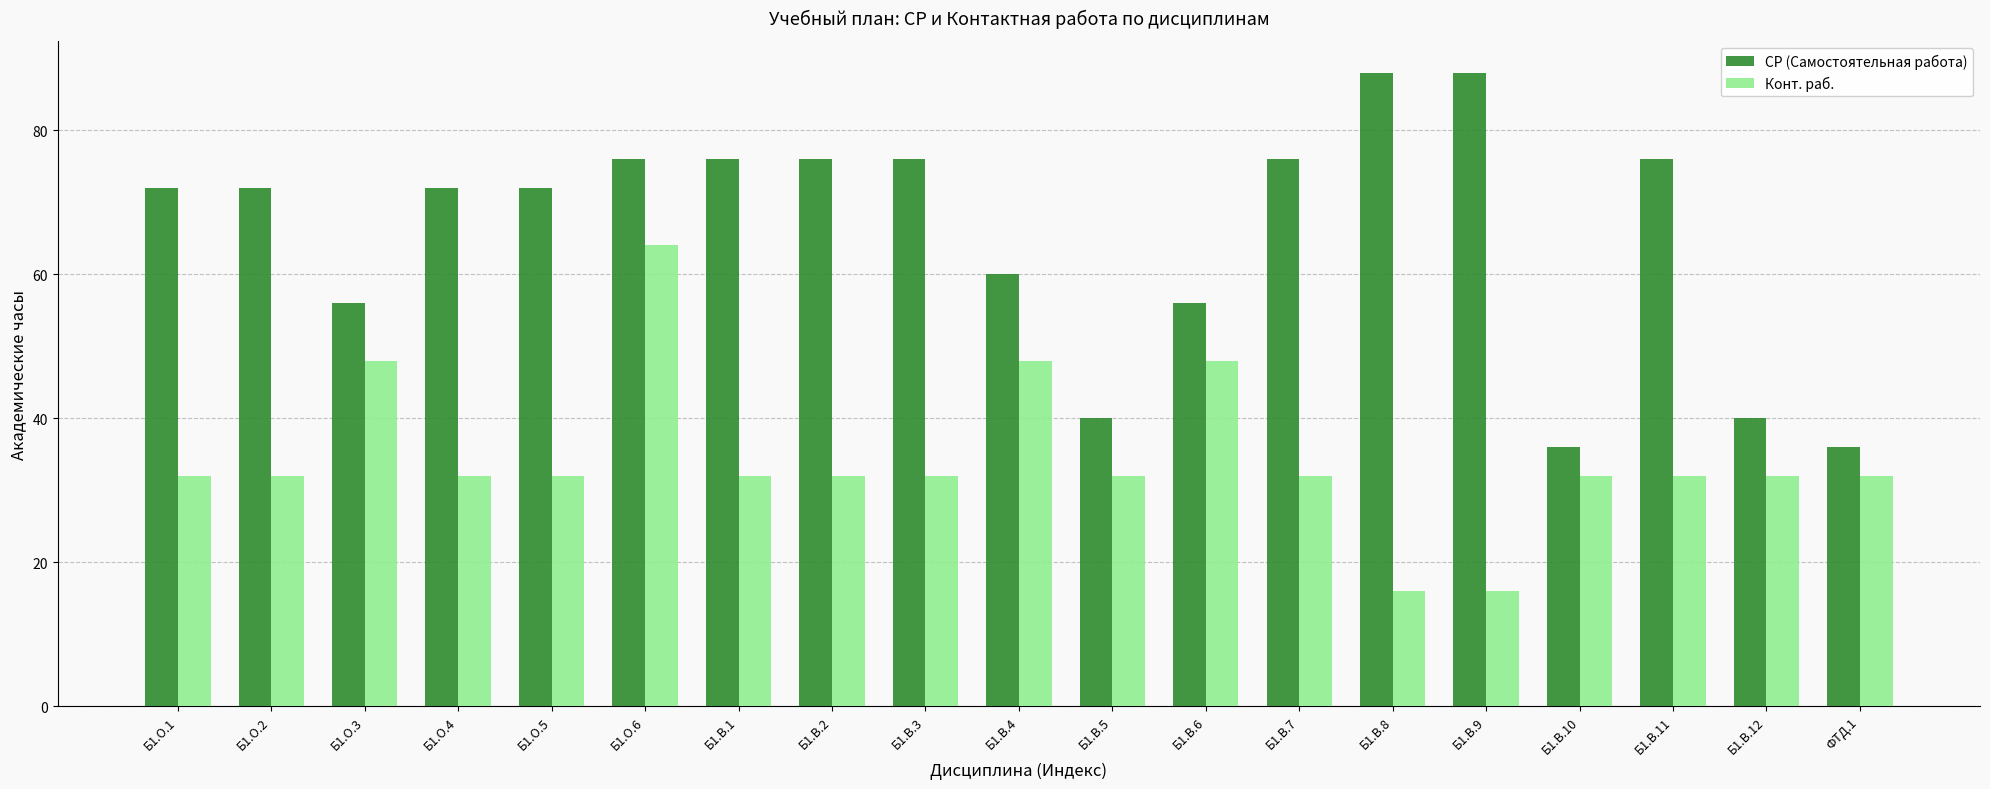

How many bars are there in each group?

2